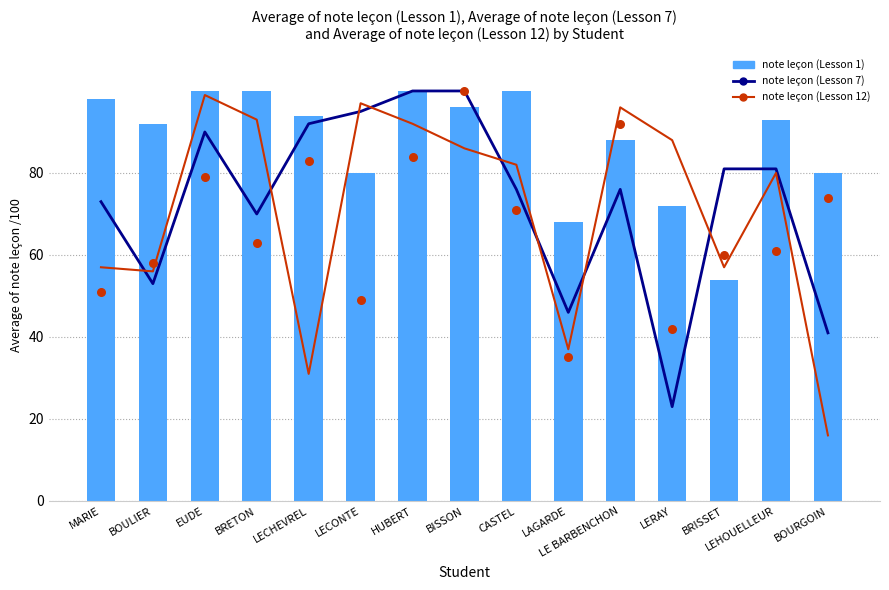

Which series reaches the minimum Y coordinate?

note leçon (Lesson 12)